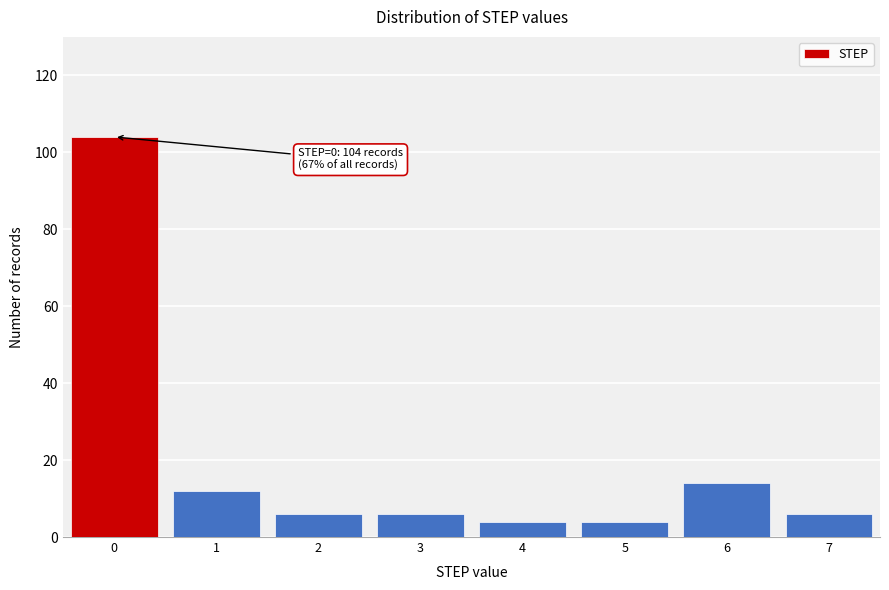

Reading left to right, transcribe all the data shown in this chart.

104	12	6	6	4	4	14	6